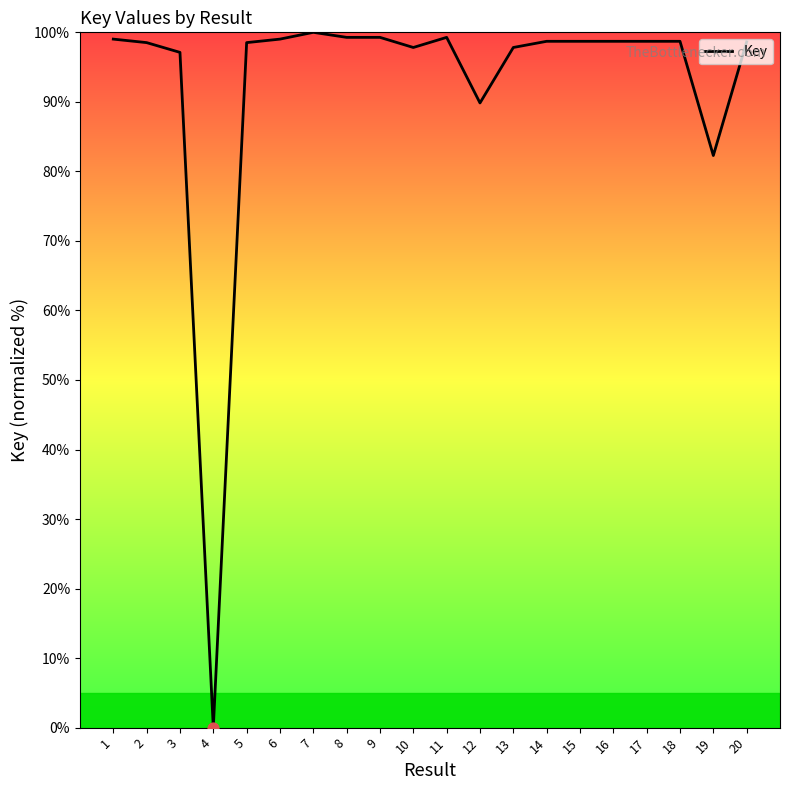

What is the ratio of the value at 19 to the value at 7?

0.8